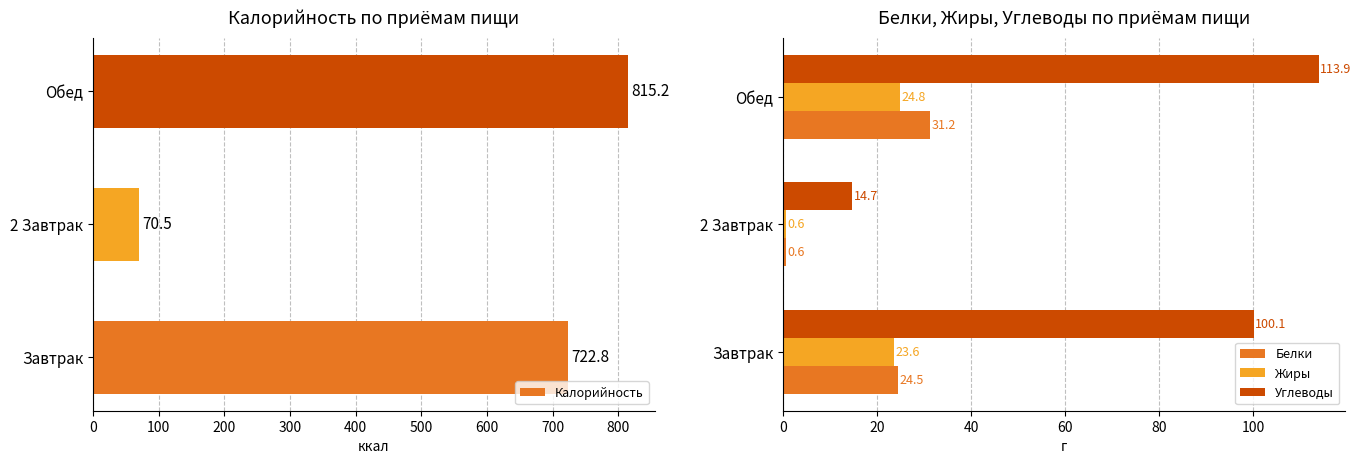

What is the sum of all Жиры values?

49.0